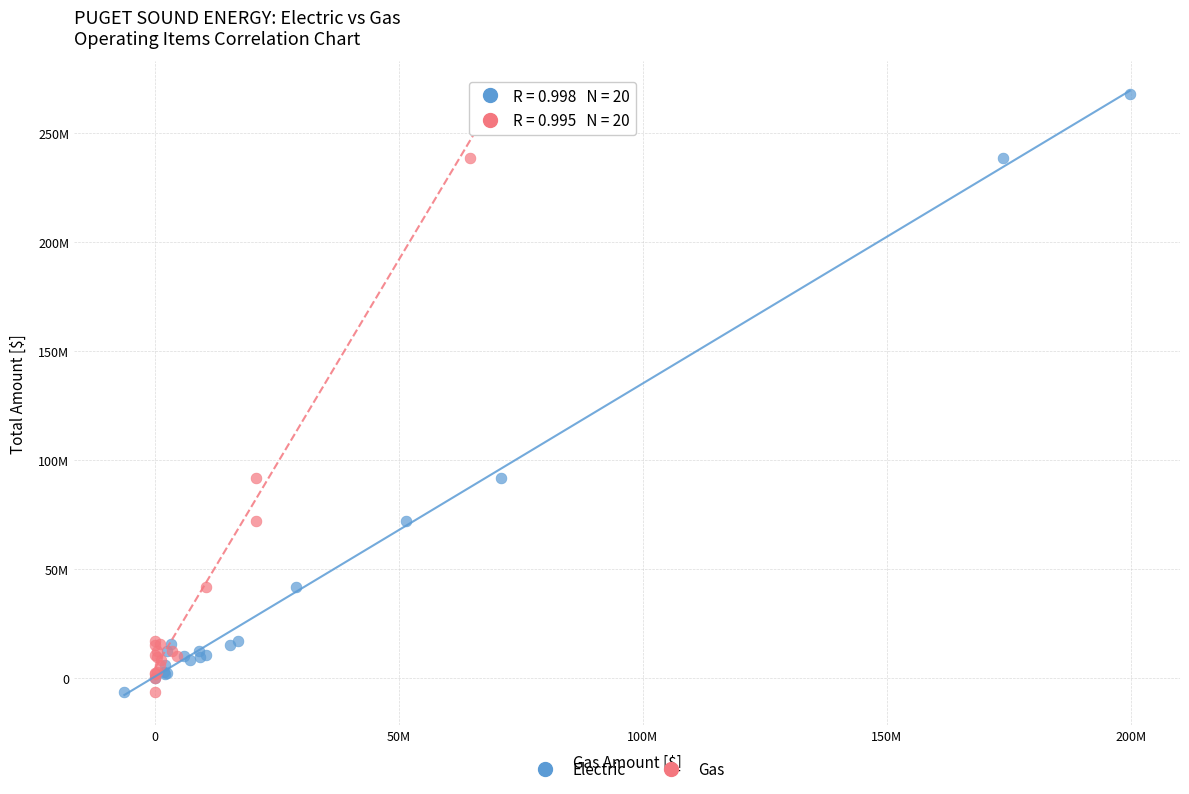

What are all the series names shown in the legend?

Electric, Gas